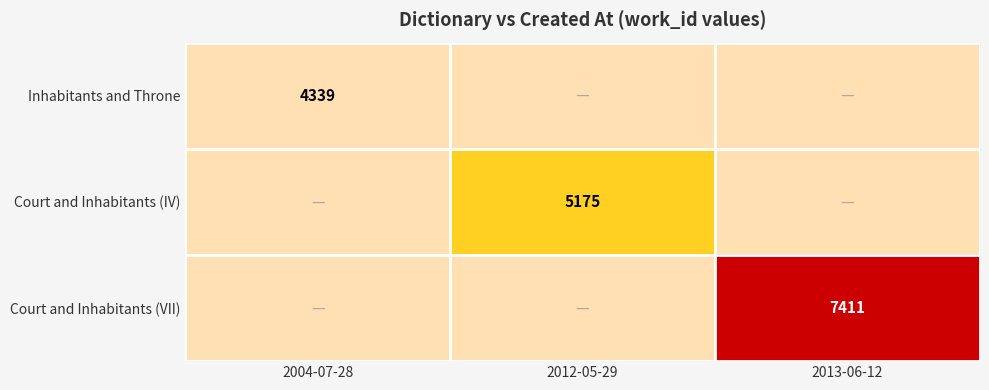

The Inhabitants and Throne series shows 4339 at 2004-07-28. True or false?

True